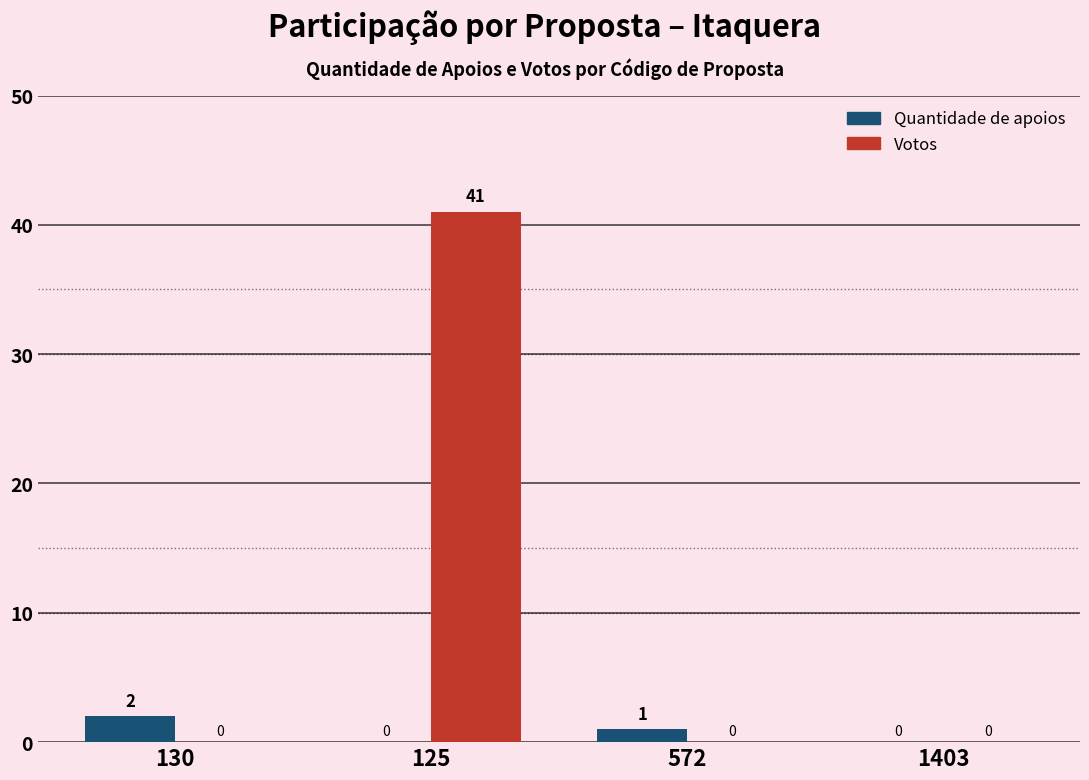

What is the sum of all Quantidade de apoios values?

3